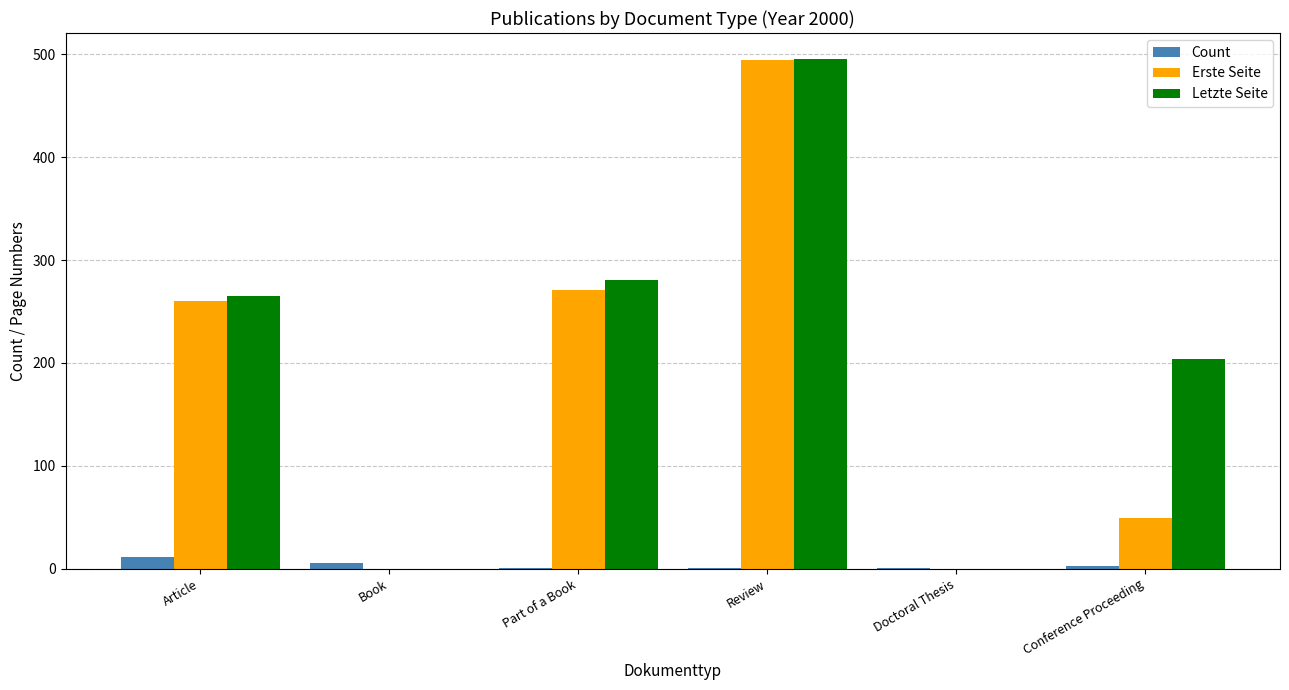

Which series changed the most between Part of a Book and Review?

Erste Seite